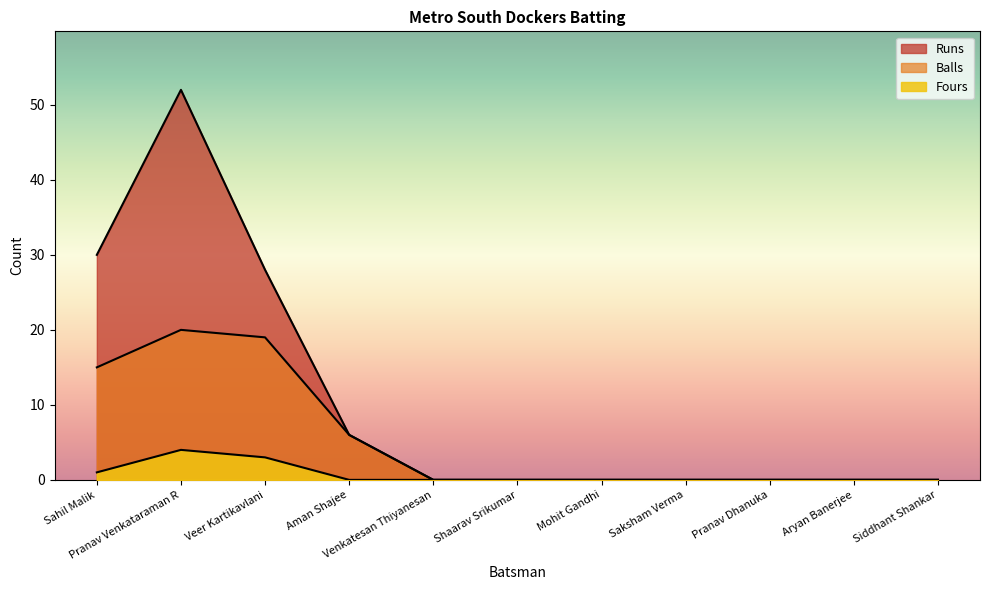

What is the value of the Fours point at the 1st from the left?

1